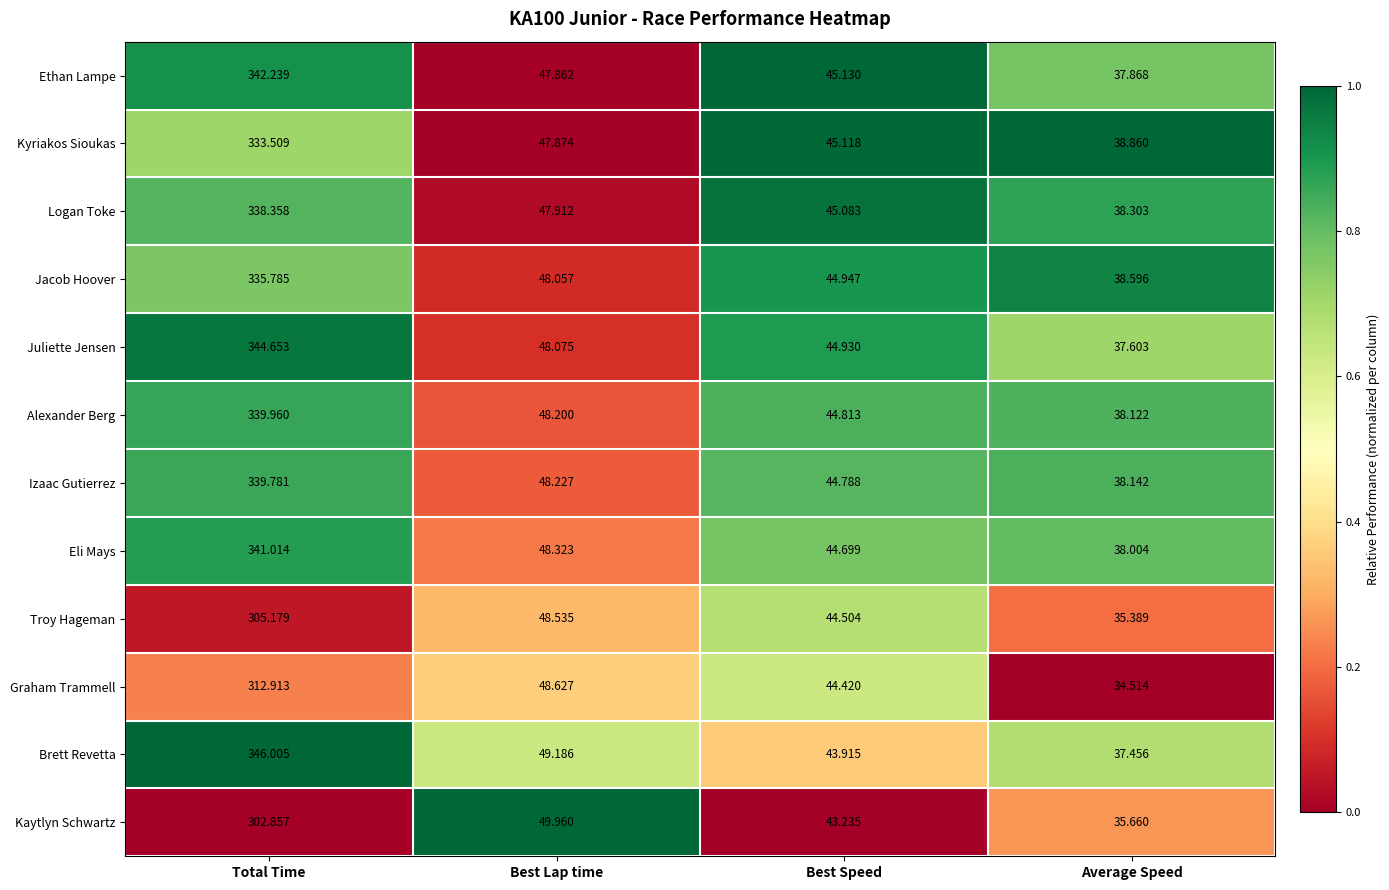

Which series has the largest range (max minus min)?

Brett Revetta